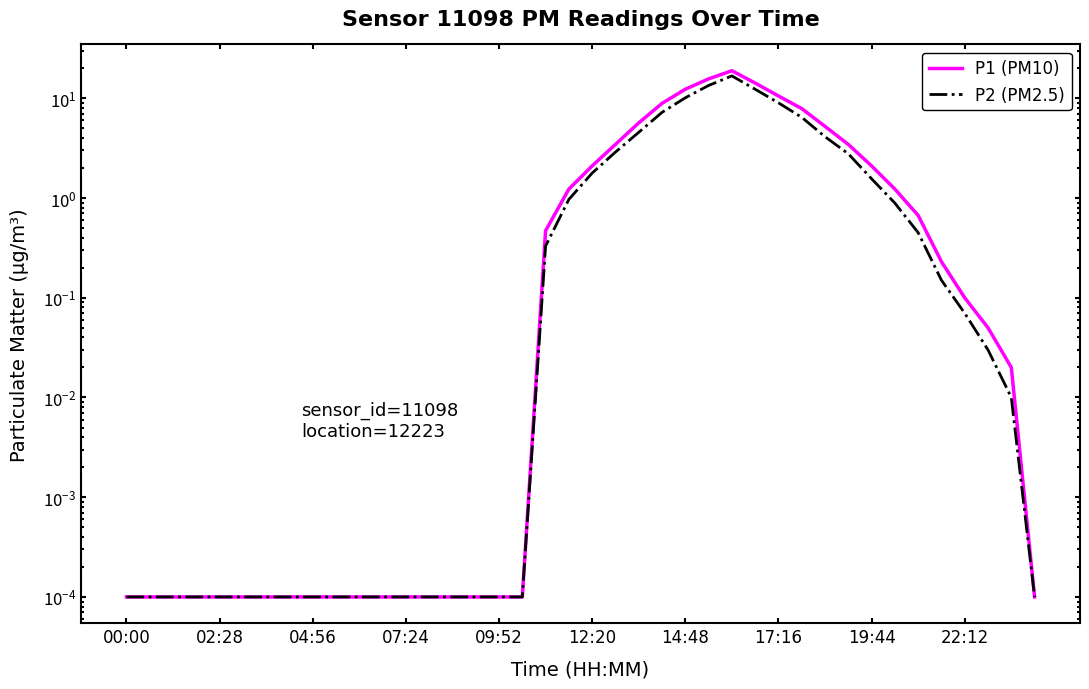

Count the number of categories in the chart.

40